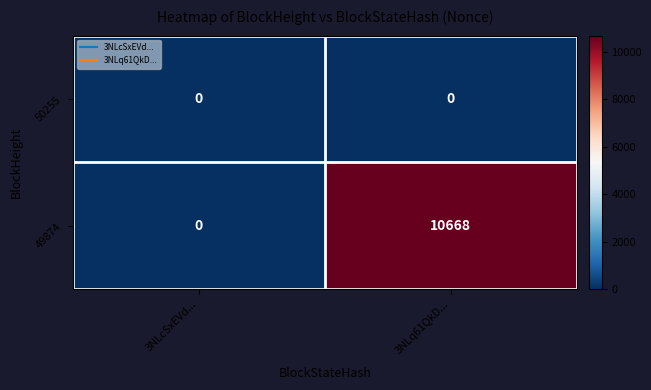

At which label is 49874 closest to 5334?

3NLcSxEVd...